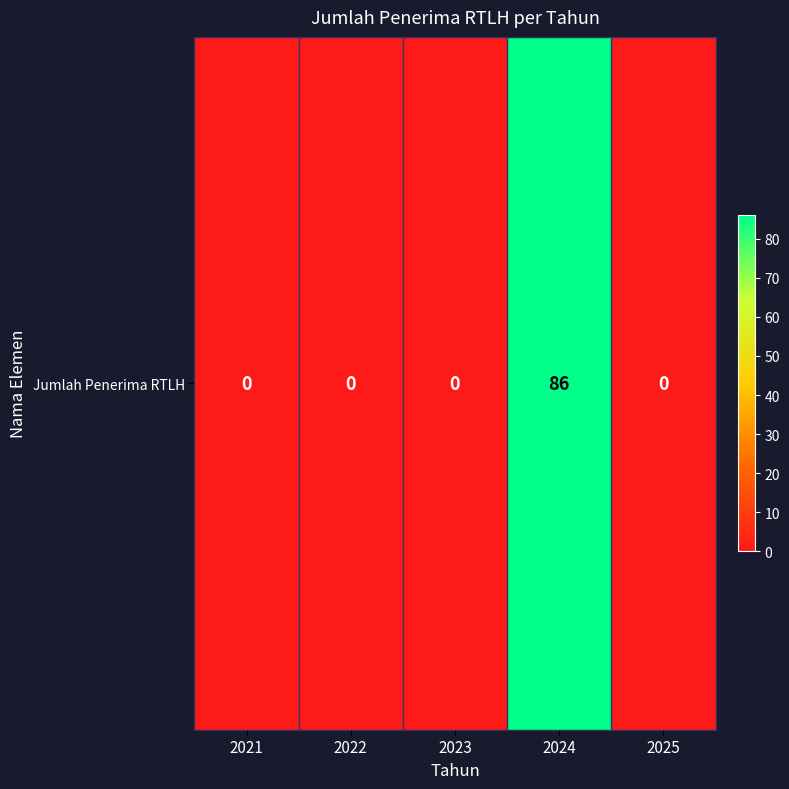

Which category has the lowest value across all series?

2021